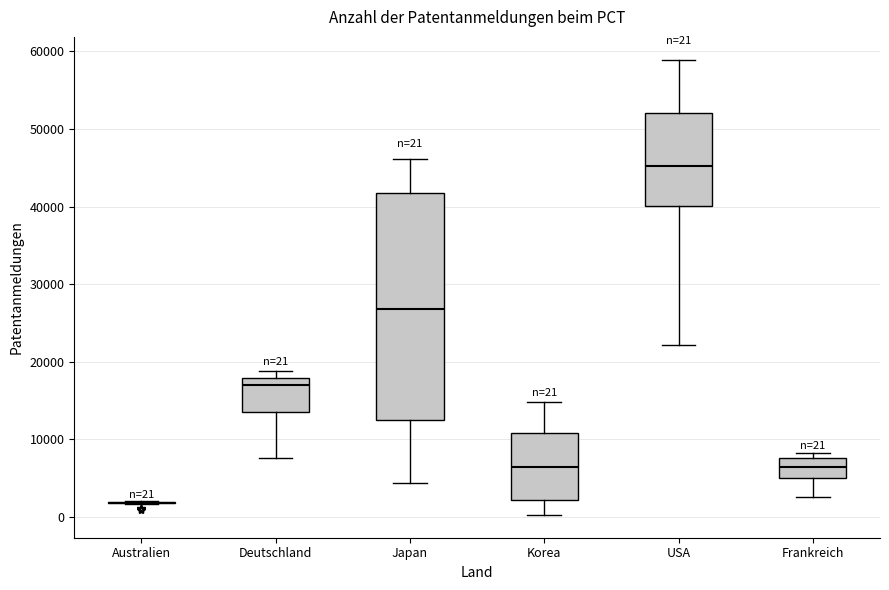

Comparing the boxes themselves (not the whiskers), which one is the tallest?

Japan